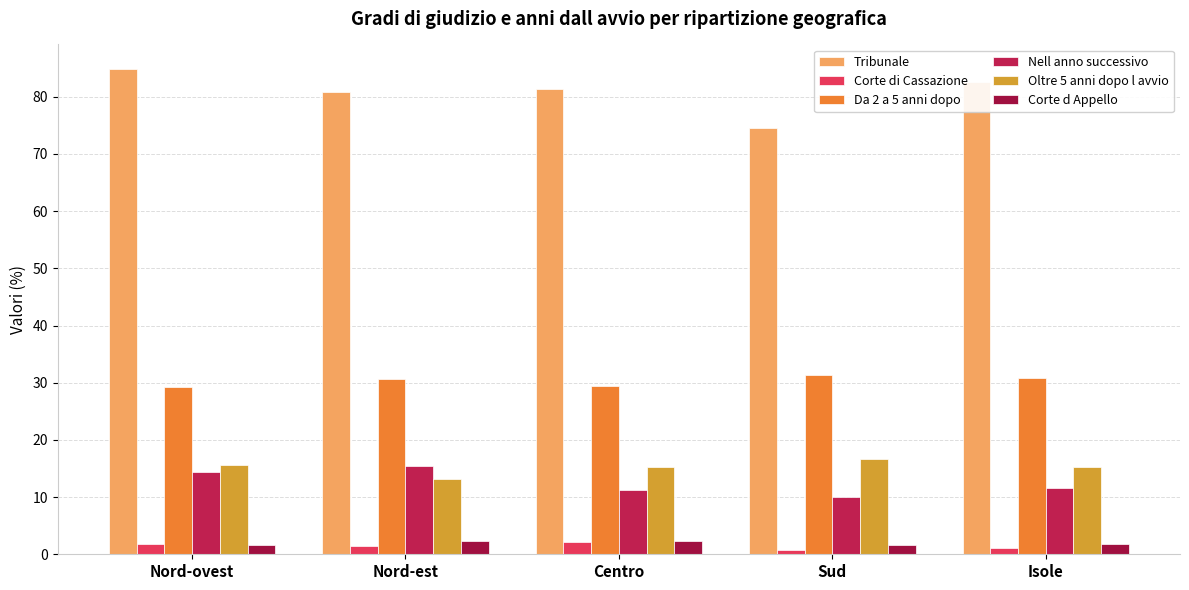

At which category is the sum across all series the highest?

Nord-ovest